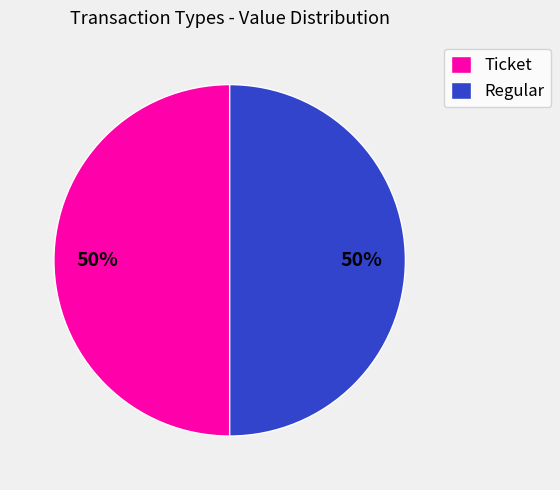

To the nearest percent, what is the difference between the largest and smallest slice percentages?

0%